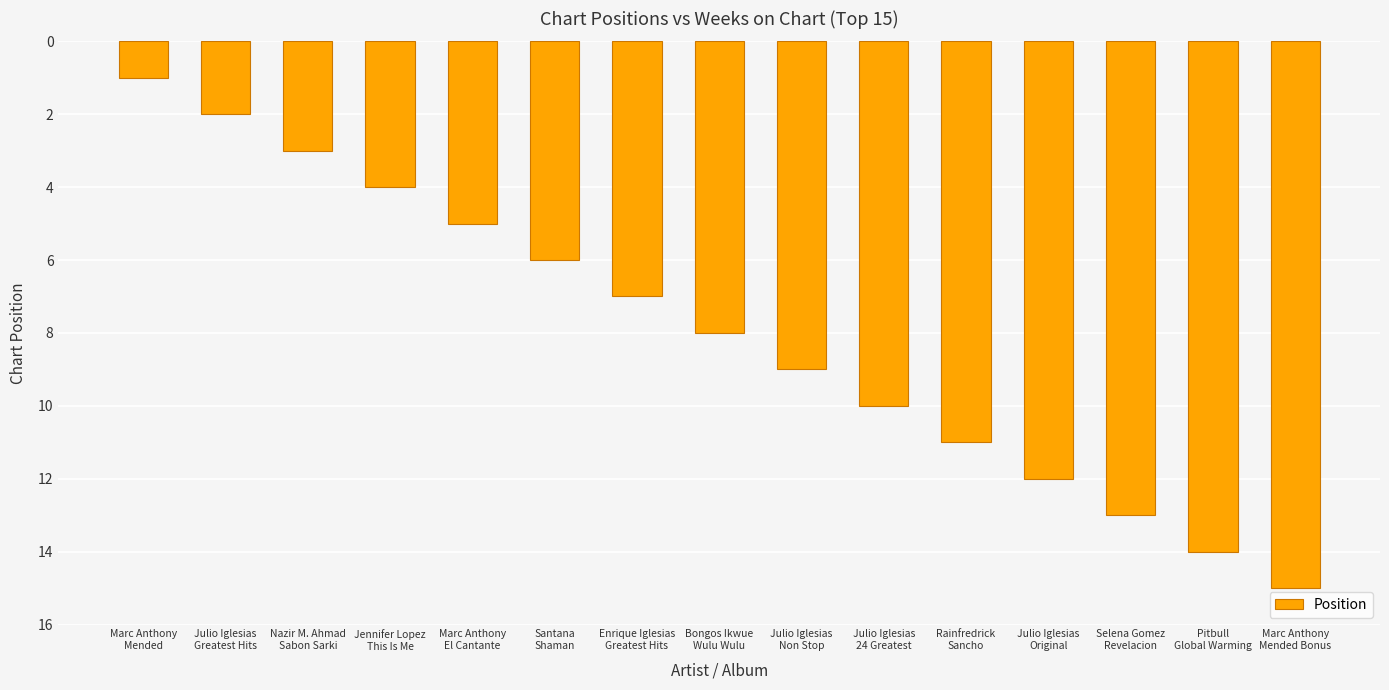

Rank the categories by value from lowest to highest.

Marc Anthony
Mended, Julio Iglesias
Greatest Hits, Nazir M. Ahmad
Sabon Sarki, Jennifer Lopez
This Is Me, Marc Anthony
El Cantante, Santana
Shaman, Enrique Iglesias
Greatest Hits, Bongos Ikwue
Wulu Wulu, Julio Iglesias
Non Stop, Julio Iglesias
24 Greatest, Rainfredrick
Sancho, Julio Iglesias
Original, Selena Gomez
Revelacion, Pitbull
Global Warming, Marc Anthony
Mended Bonus